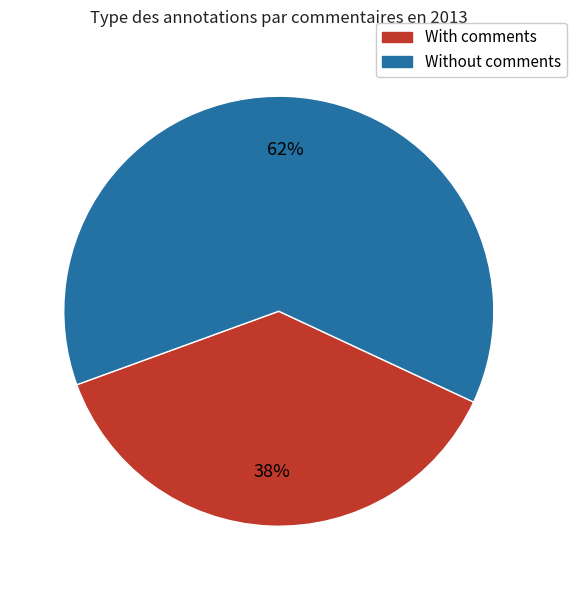

Is there a majority slice in this chart?

Yes